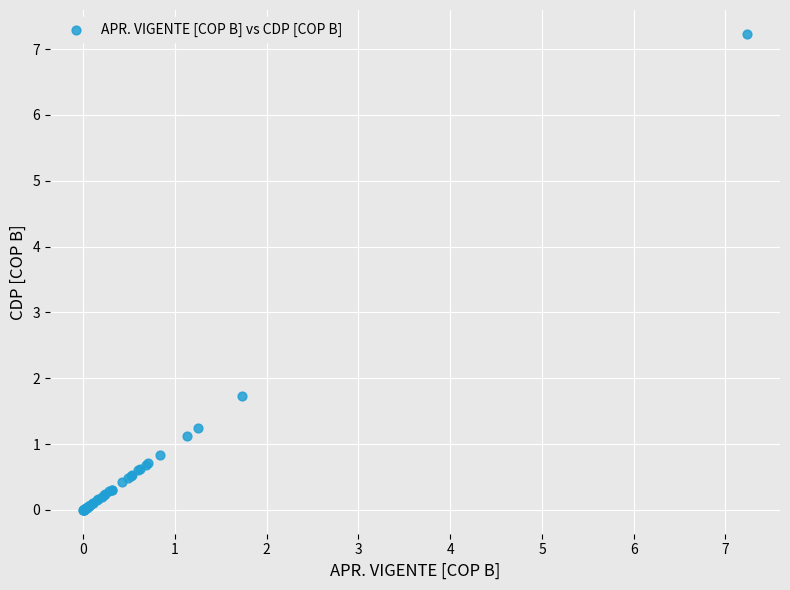

What Y value in the scatter plot is closest to 3?

1.7